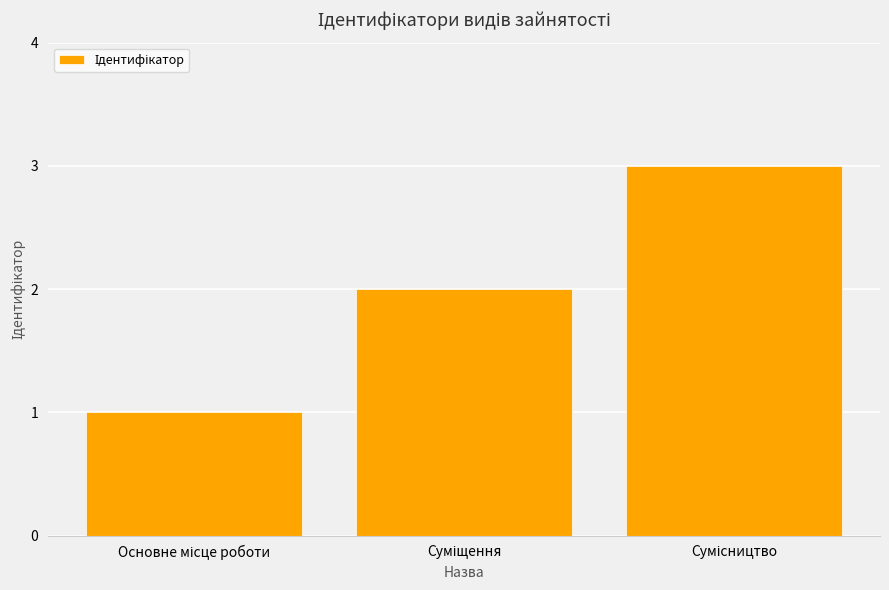

What is the maximum value shown in the chart?

3